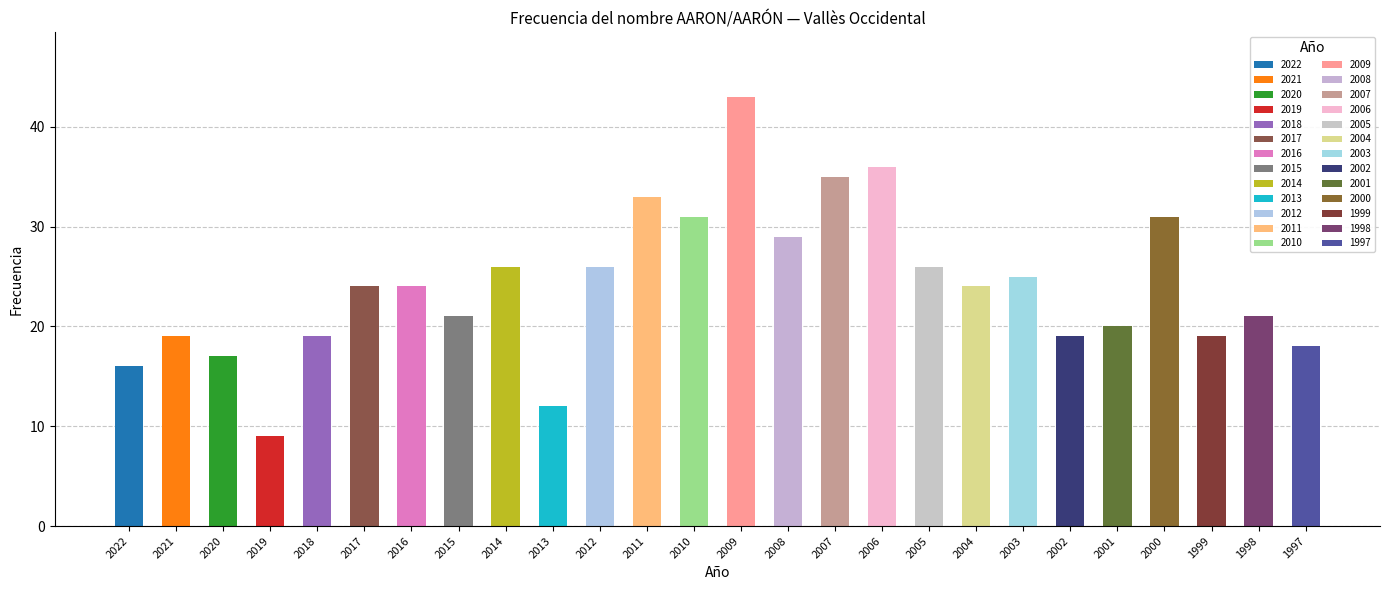

Between 2012 and 2022, which is larger?

2012